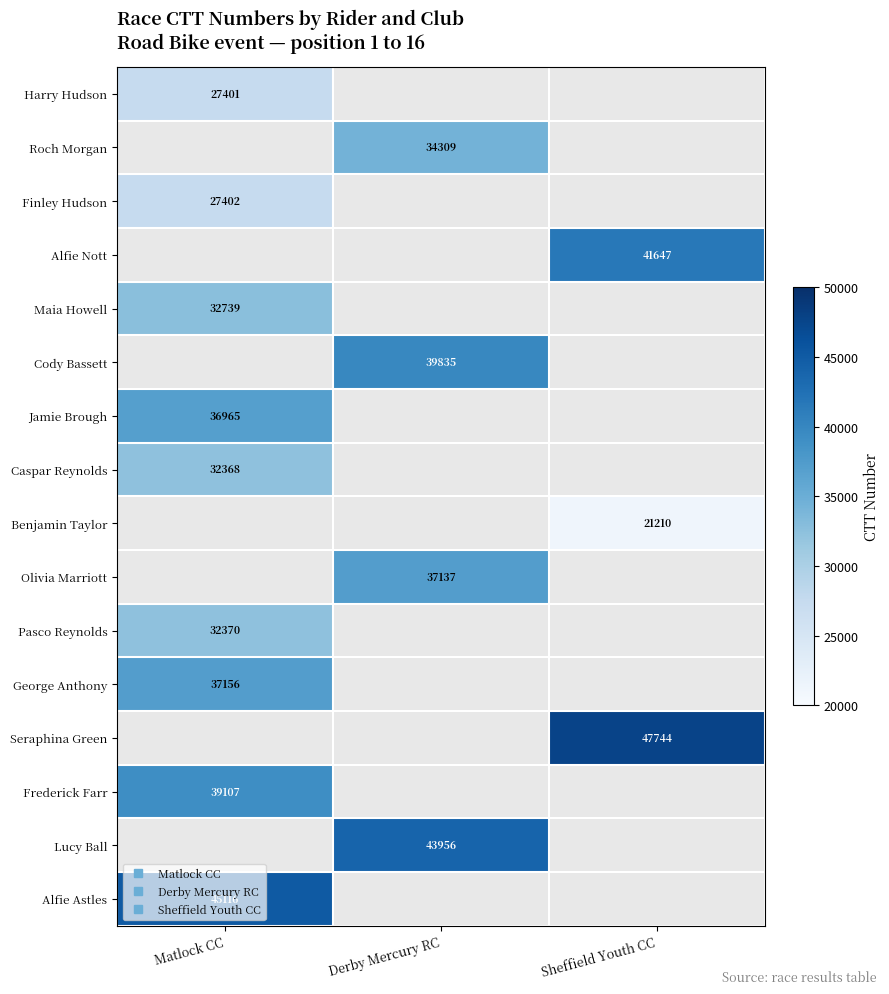

Which has a higher value, Sheffield Youth CC or Matlock CC?

Matlock CC